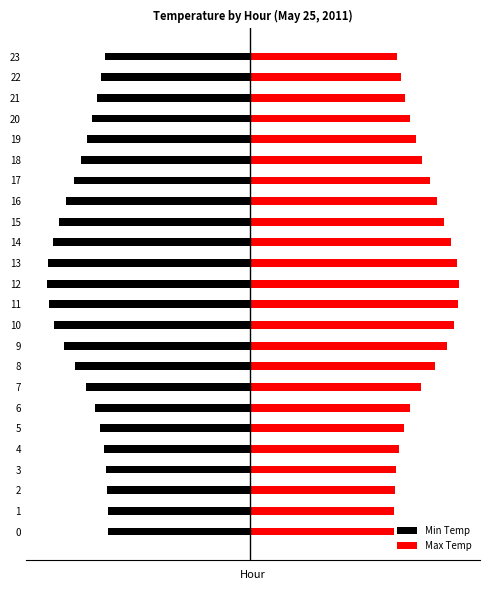

At which category does the chart reach its minimum across all series?

12